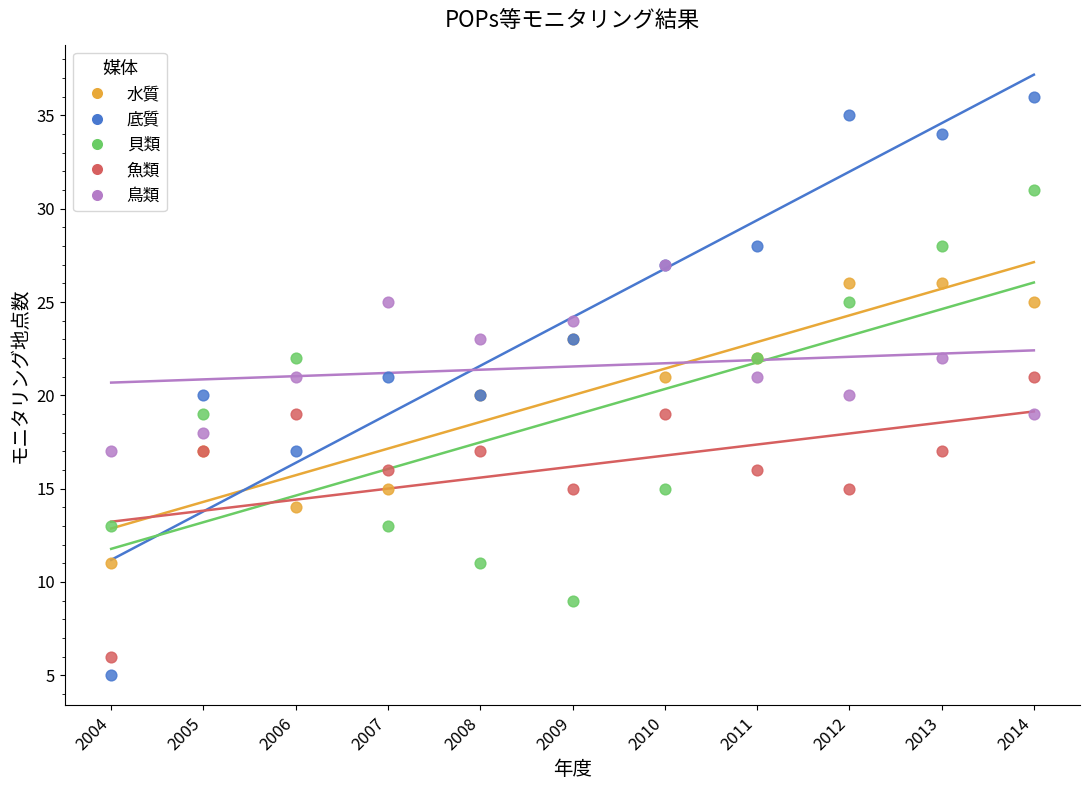

What are all the series names shown in the legend?

水質, 底質, 貝類, 魚類, 鳥類